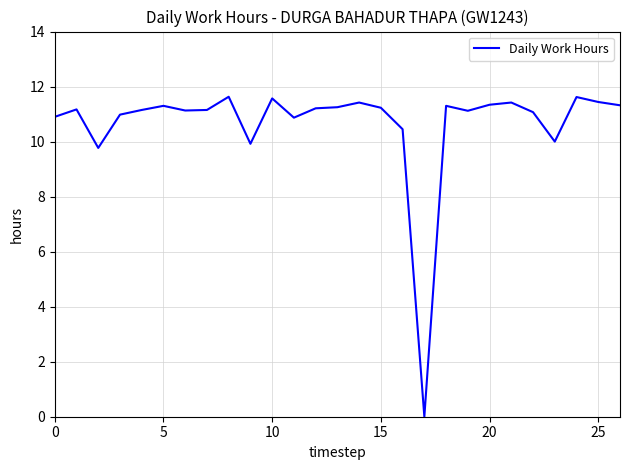

What is the difference between the maximum and minimum values?

11.6